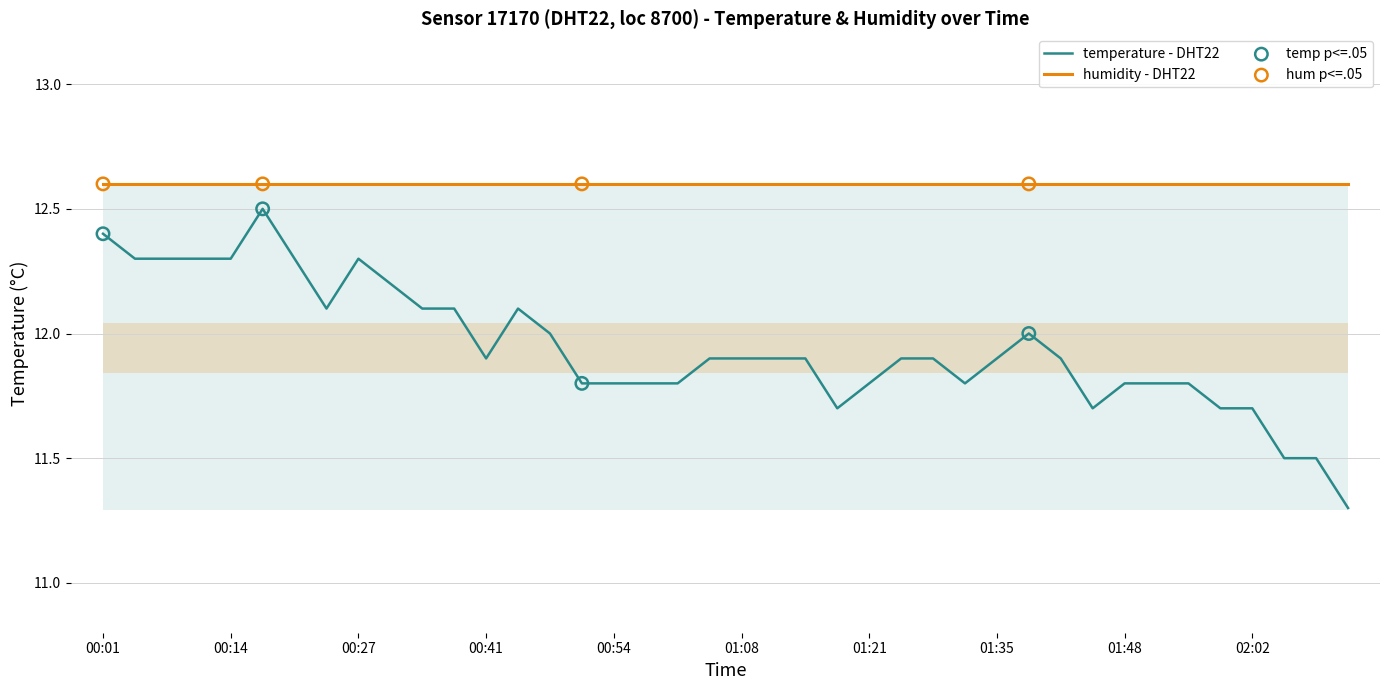

Approximately how many times larger is the value at 02:05 compared to 01:35?

1.0